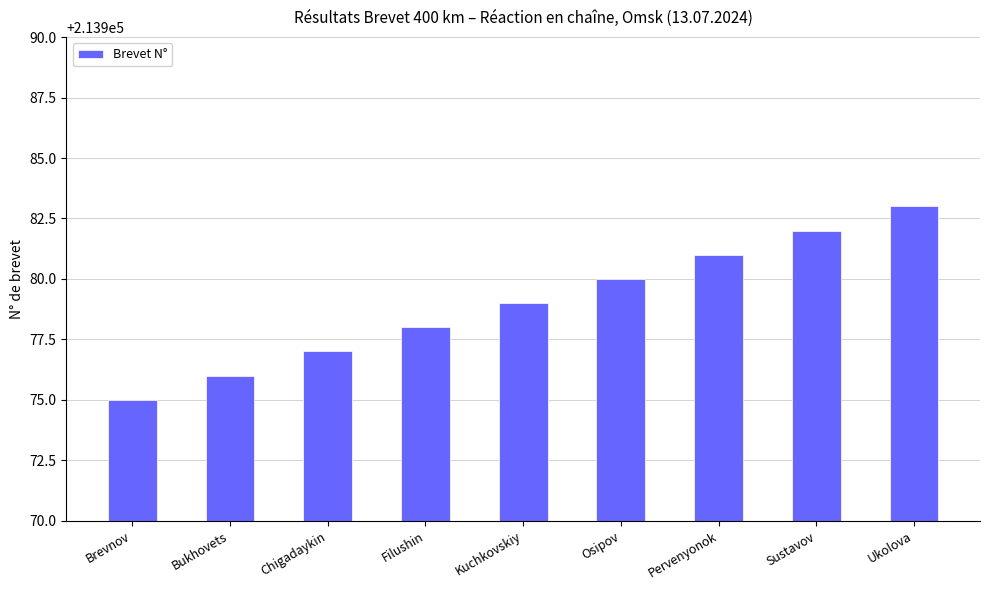

How many bars are there in total?

9